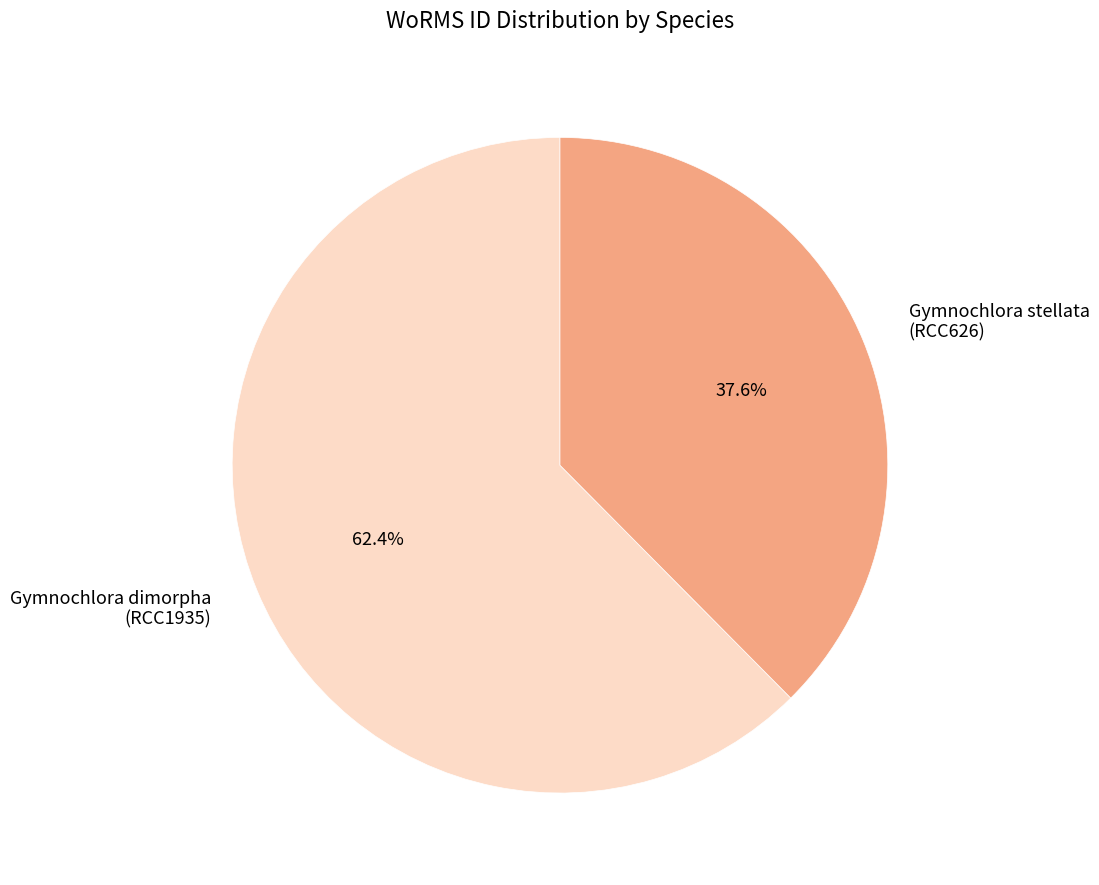

What percentage is NOT represented by Gymnochlora stellata (RCC626)?

62.4%